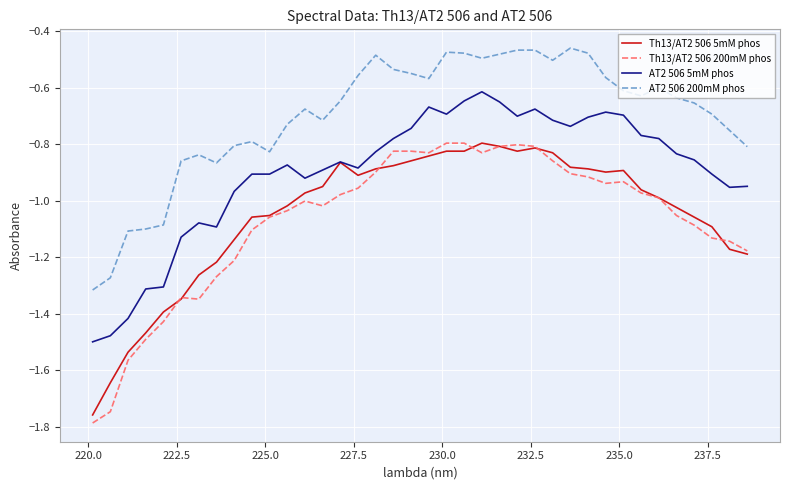

True or false: AT2 506 200mM phos and AT2 506 5mM phos cross at least once.

False